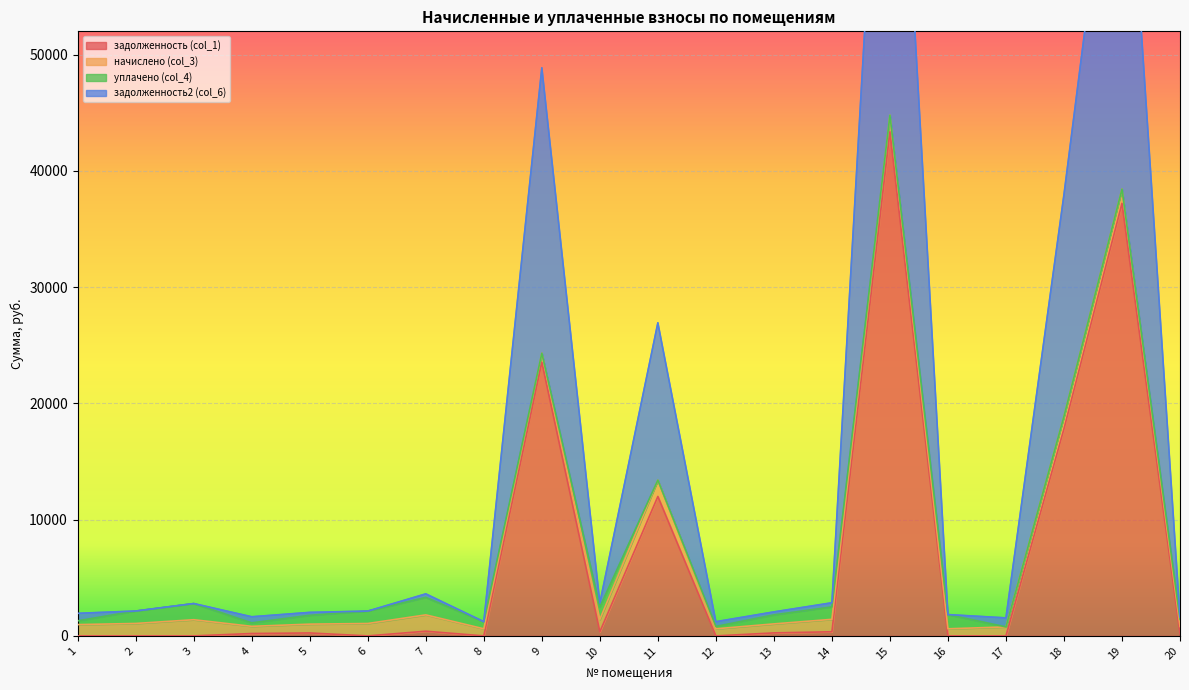

Between 3 and 12, which series saw the biggest shift?

задолженность2 (col_6)